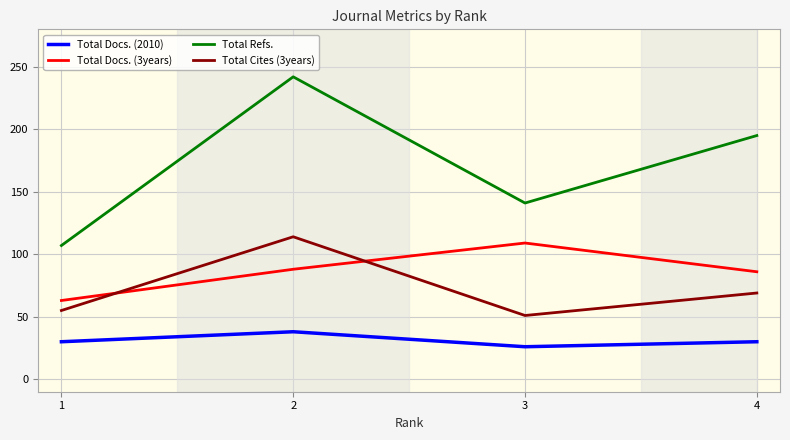

True or false: Total Docs. (2010) and Total Docs. (3years) intersect in this chart.

False